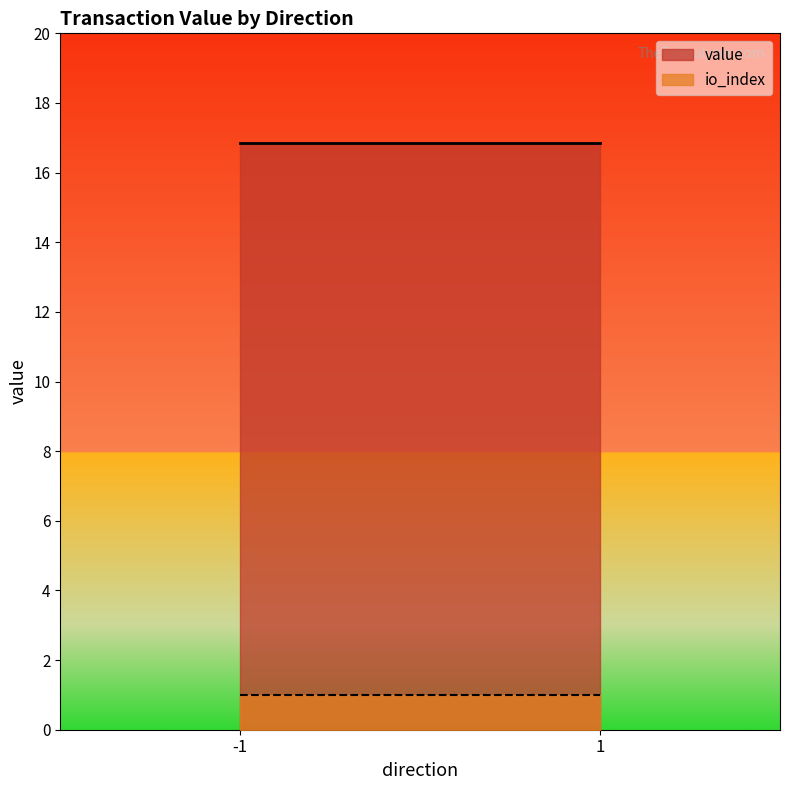

At which label is value closest to 8?

-1